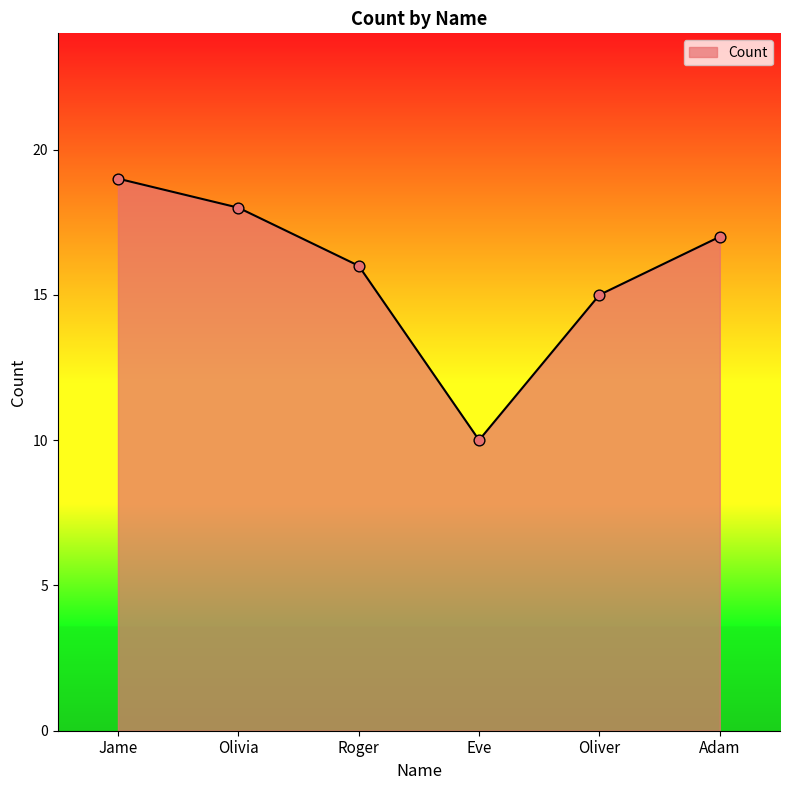

What is the change in value from Eve to Adam?

+7